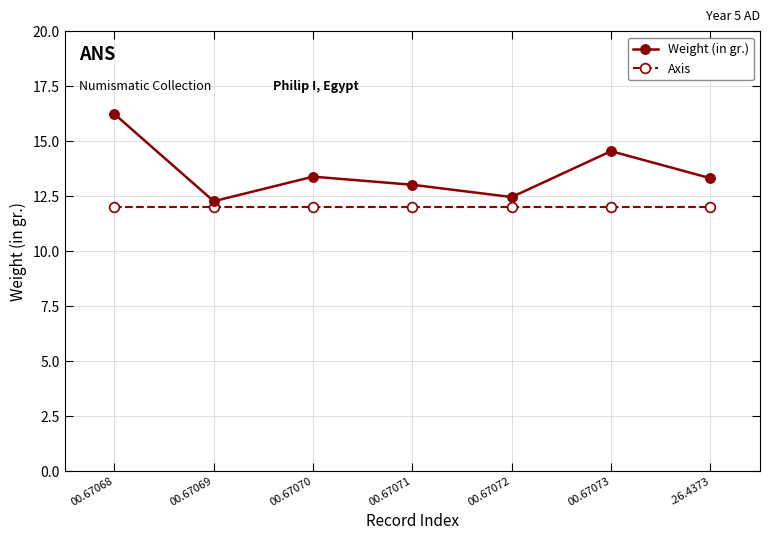

Which category has the highest value in the Weight (in gr.) series?

00.67068